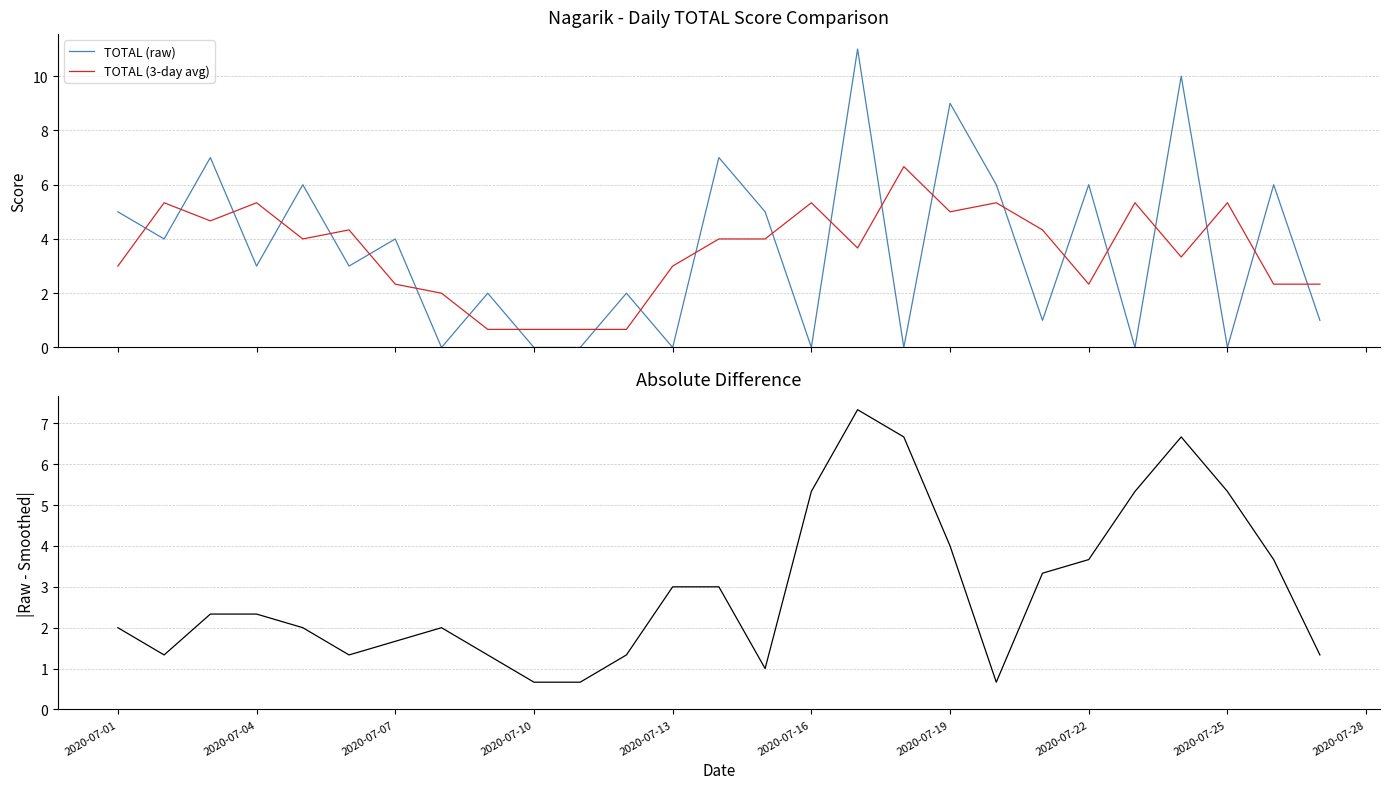

Which series ends up on top after the final intersection of TOTAL (3-day avg) and TOTAL (raw)?

TOTAL (3-day avg)